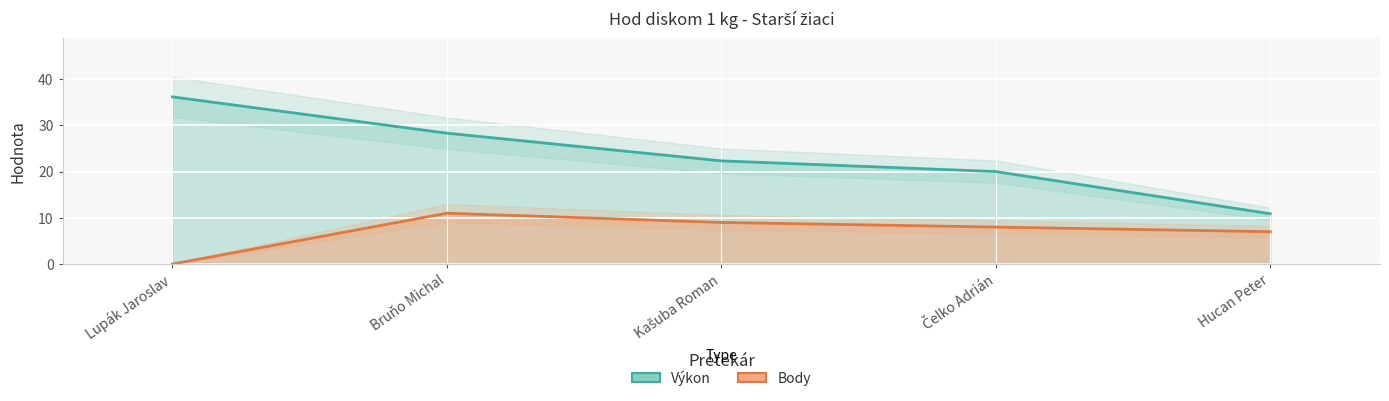

What position from the right is Kašuba Roman?

3